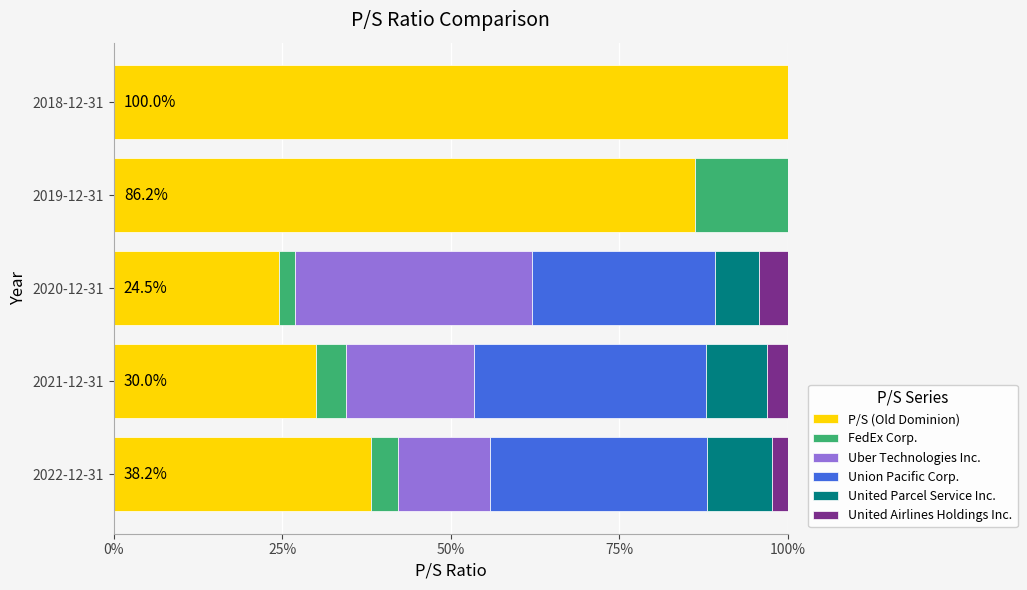

Is it true that P/S (Old Dominion) equals 118.4 at 2019-12-31?

False